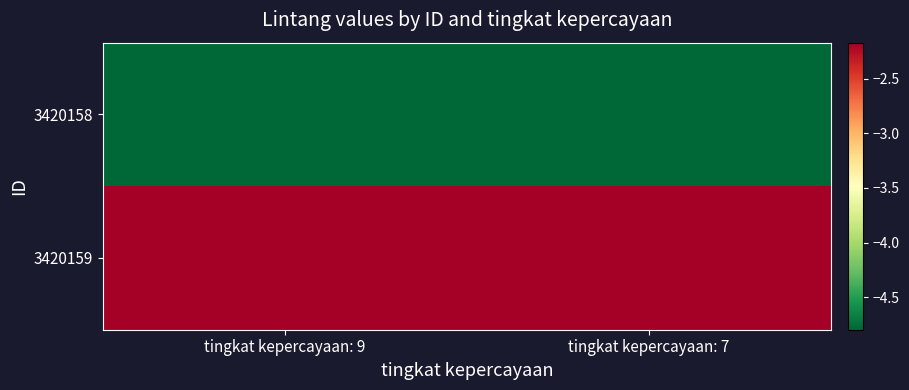

Reading right to left, extract all data points from this chart.

3420158: tingkat kepercayaan: 7=-4.8	tingkat kepercayaan: 9=-4.8
3420159: tingkat kepercayaan: 7=-2.2	tingkat kepercayaan: 9=-2.2